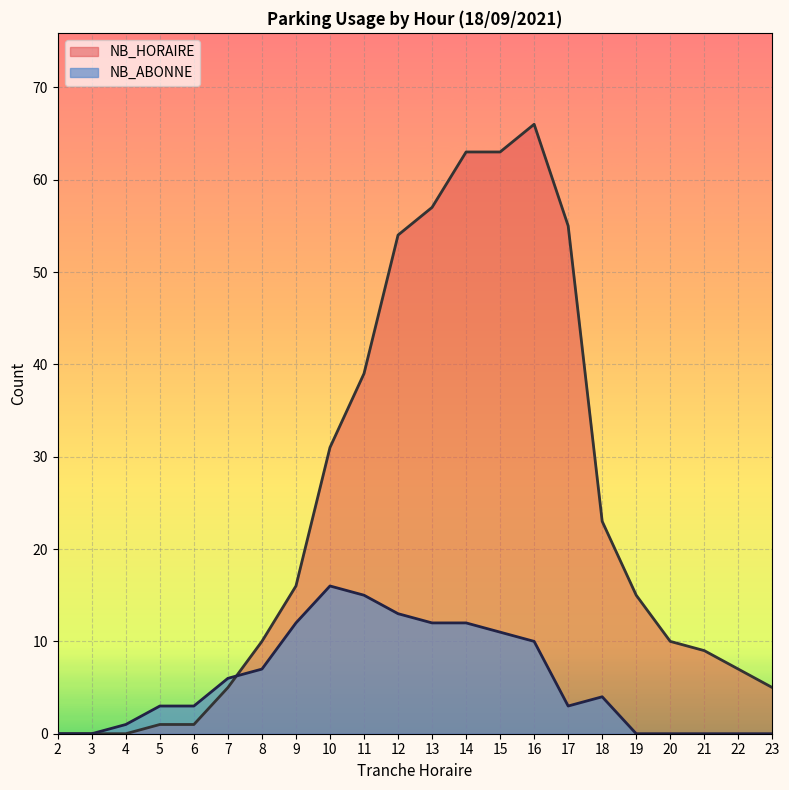

List the series in order of their peak value, highest first.

NB_HORAIRE, NB_ABONNE